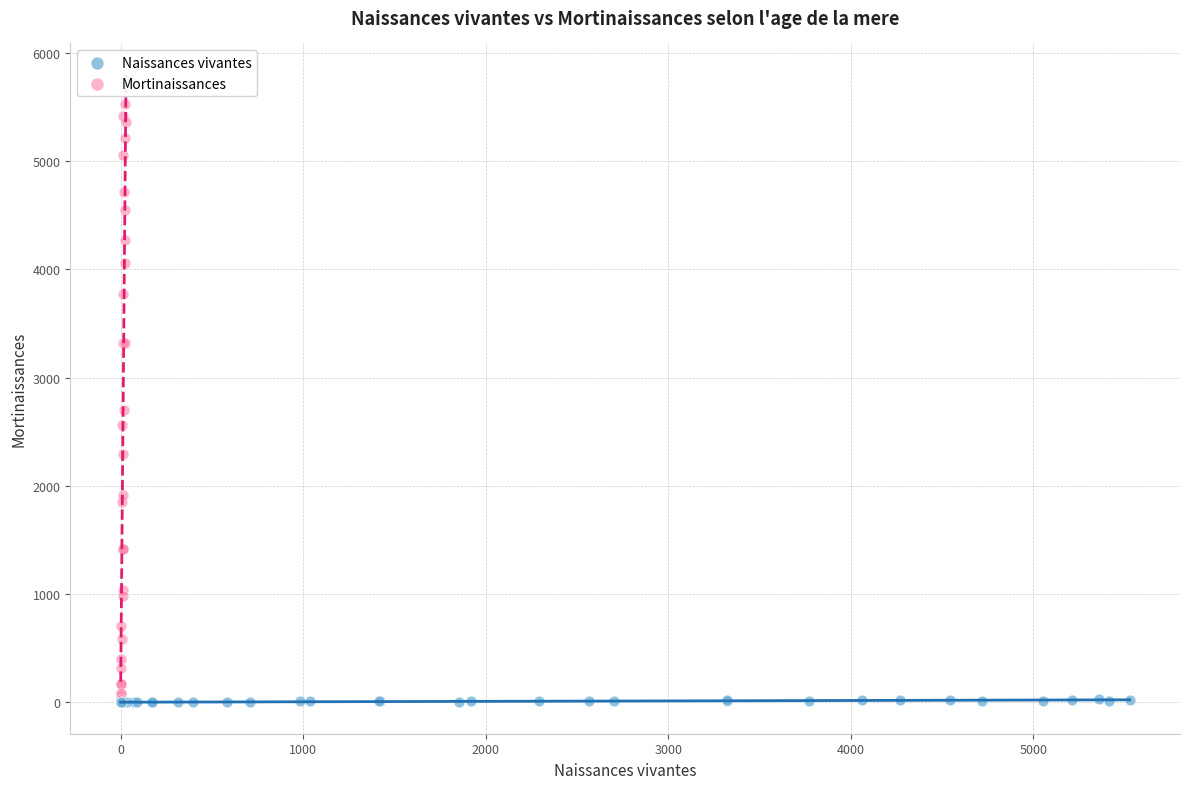

Which series contains the highest Y value?

Mortinaissances